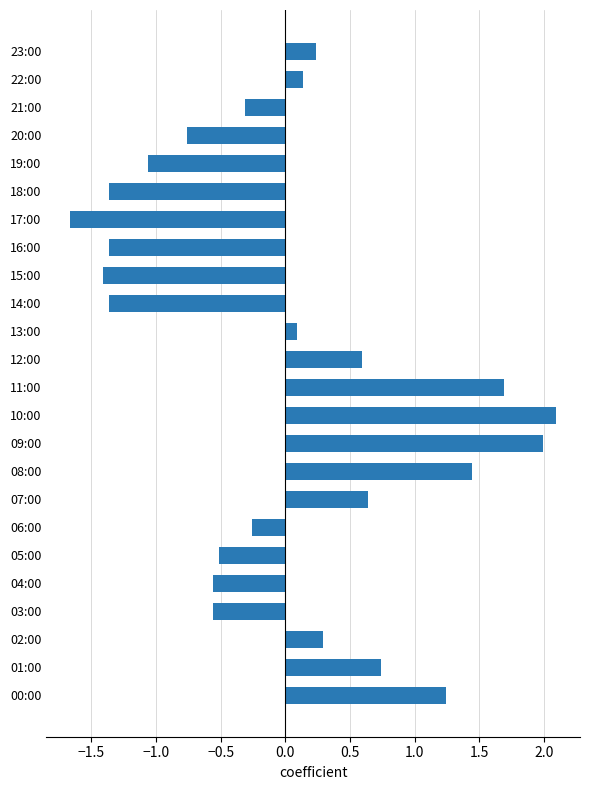

Reading bottom to top, transcribe all the data shown in this chart.

00:00=1.2	01:00=0.7	02:00=0.3	03:00=-0.6	04:00=-0.6	05:00=-0.5	06:00=-0.3	07:00=0.6	08:00=1.4	09:00=2.0	10:00=2.1	11:00=1.7	12:00=0.6	13:00=0.1	14:00=-1.4	15:00=-1.4	16:00=-1.4	17:00=-1.7	18:00=-1.4	19:00=-1.1	20:00=-0.8	21:00=-0.3	22:00=0.1	23:00=0.2